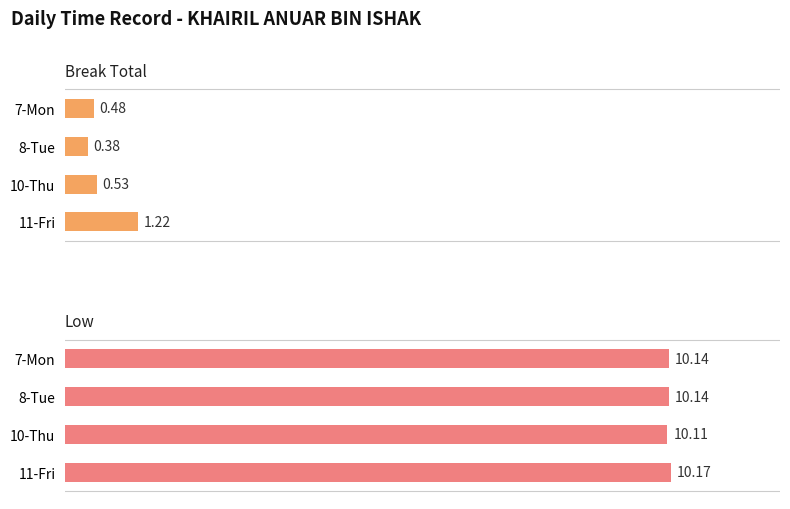

Which has a higher value, 11-Fri or 8-Tue?

11-Fri